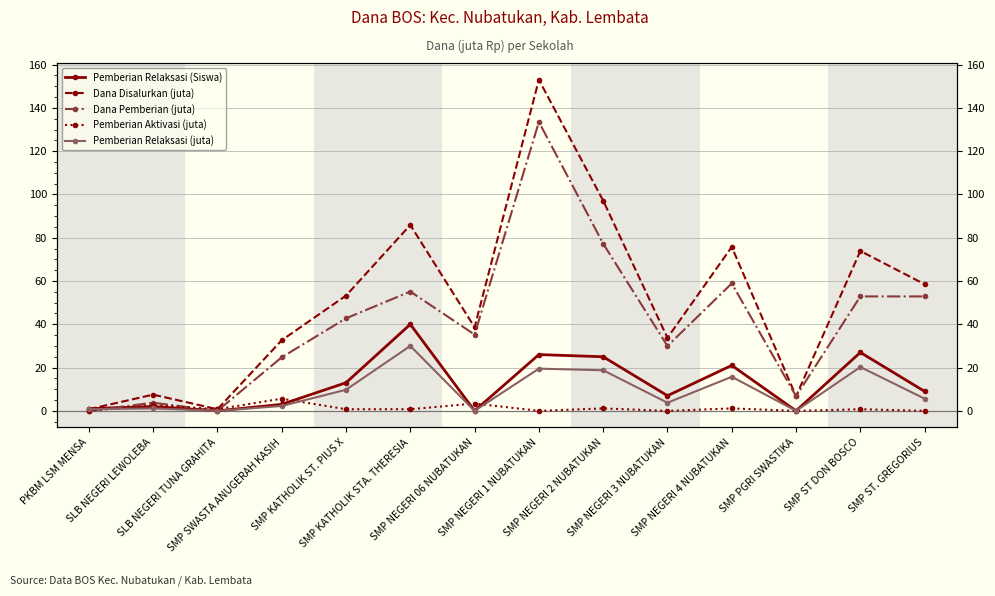

Does the chart display data point markers on the line(s)?

Yes